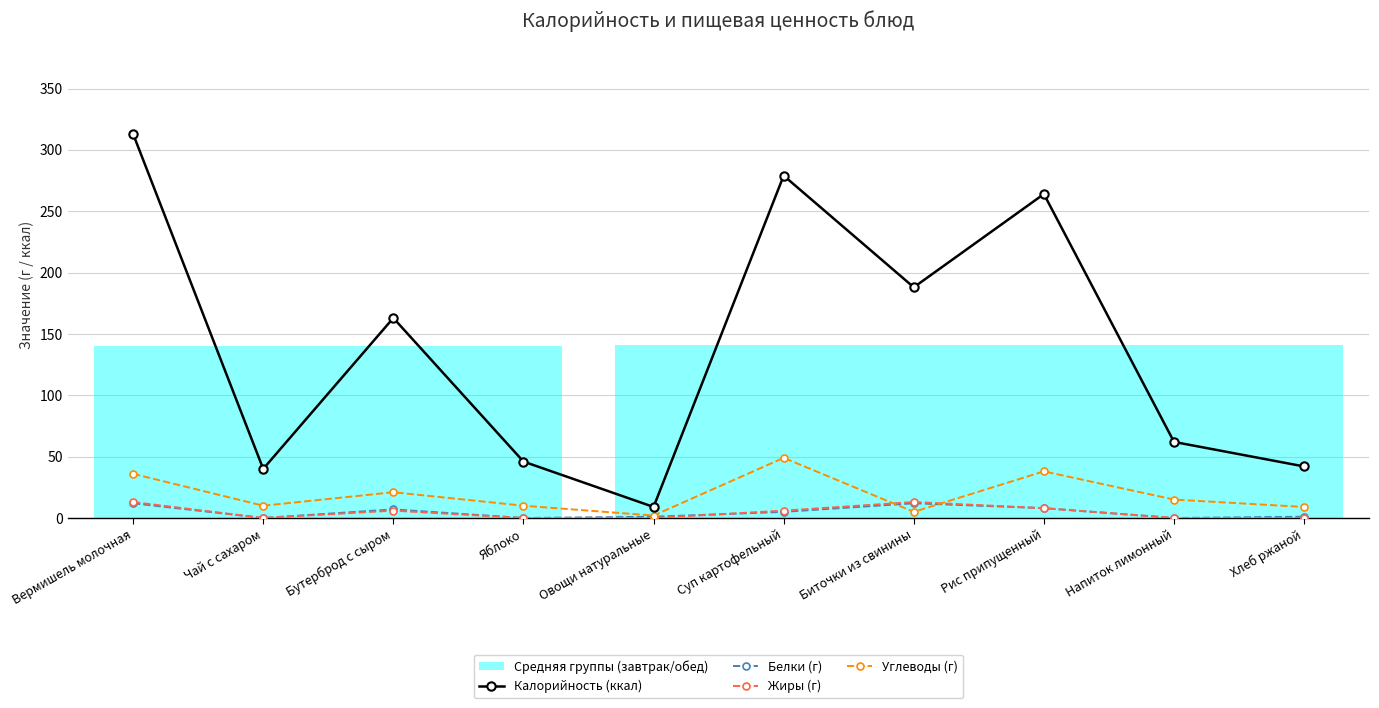

What is the sum of all Калорийность (ккал) values?

1406